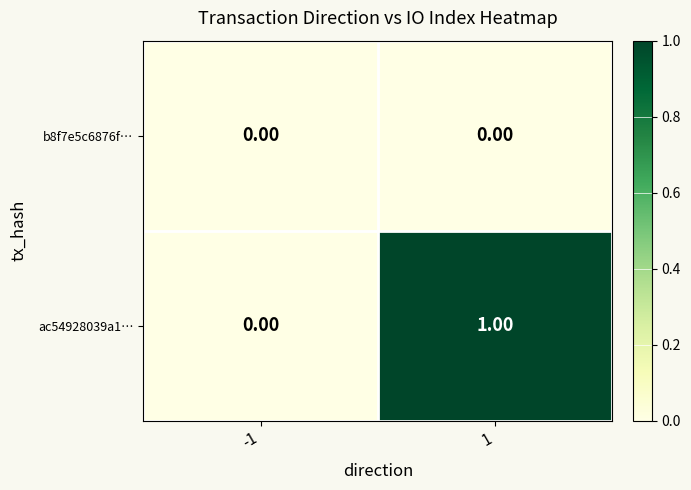

List the series in order of their peak value, highest first.

ac54928039a1…, b8f7e5c6876f…